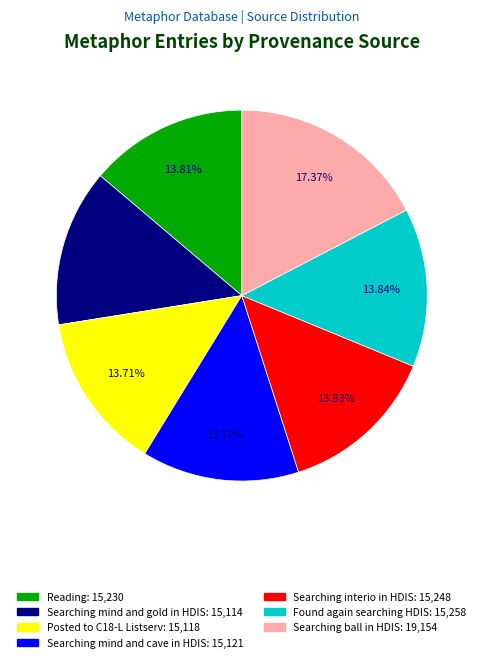

The Posted to C18-L Listserv slice represents 6% of the pie. True or false?

False